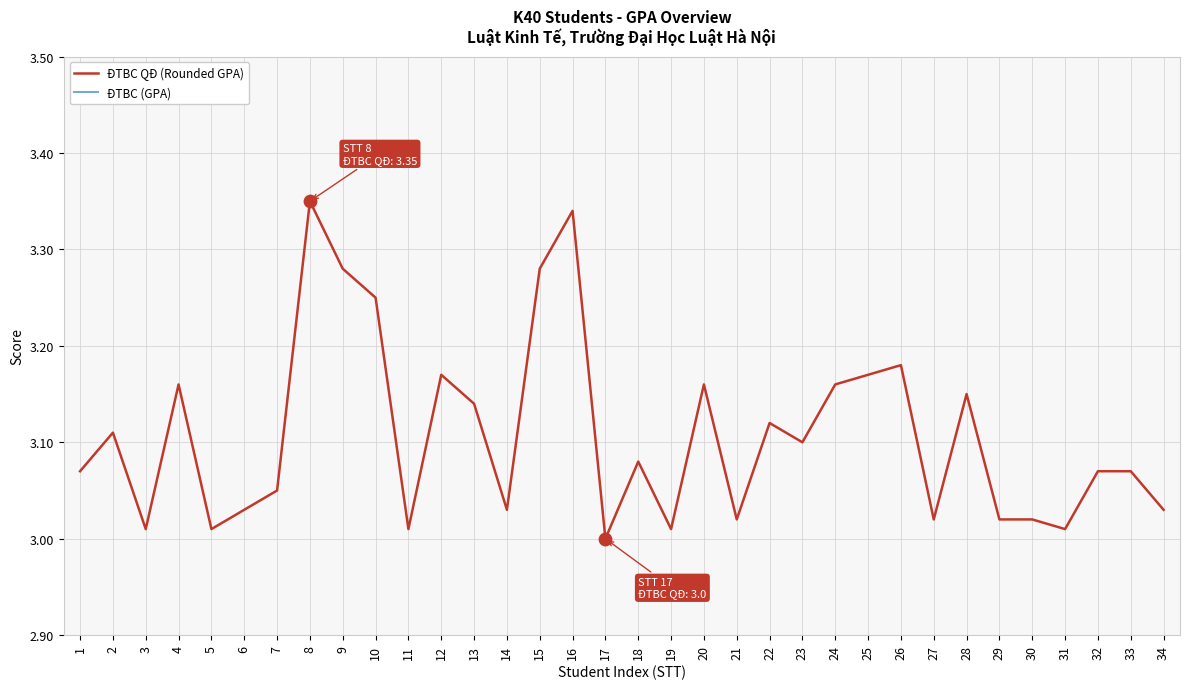

What is the total value across all series at 21?

10.6